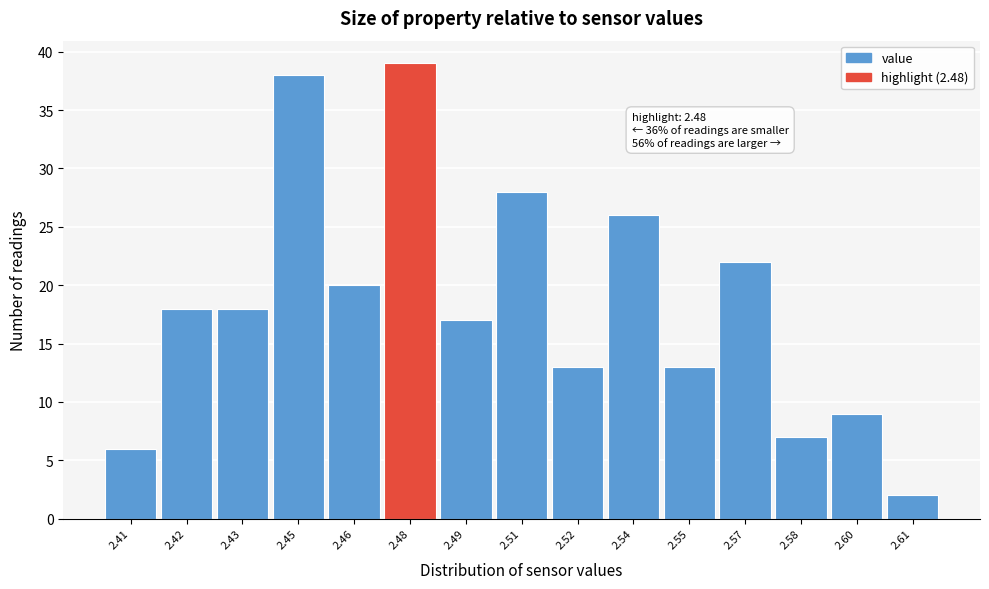

Reading right to left, list all the values displayed in this chart.

2.61=2	2.60=9	2.58=7	2.57=22	2.55=13	2.54=26	2.52=13	2.51=28	2.49=17	2.48=39	2.46=20	2.45=38	2.43=18	2.42=18	2.41=6